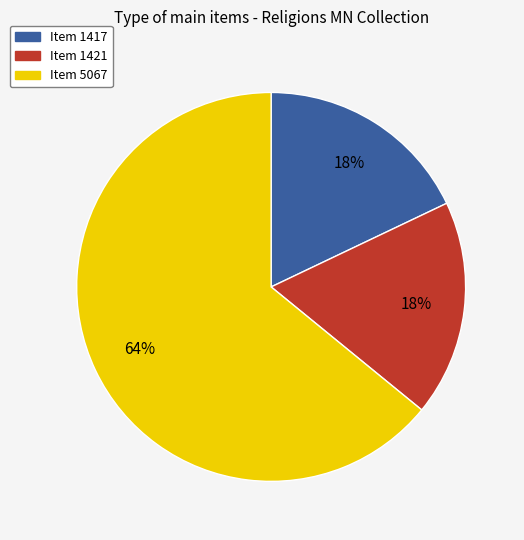

Which has a higher value, Item 1421 or Item 5067?

Item 5067